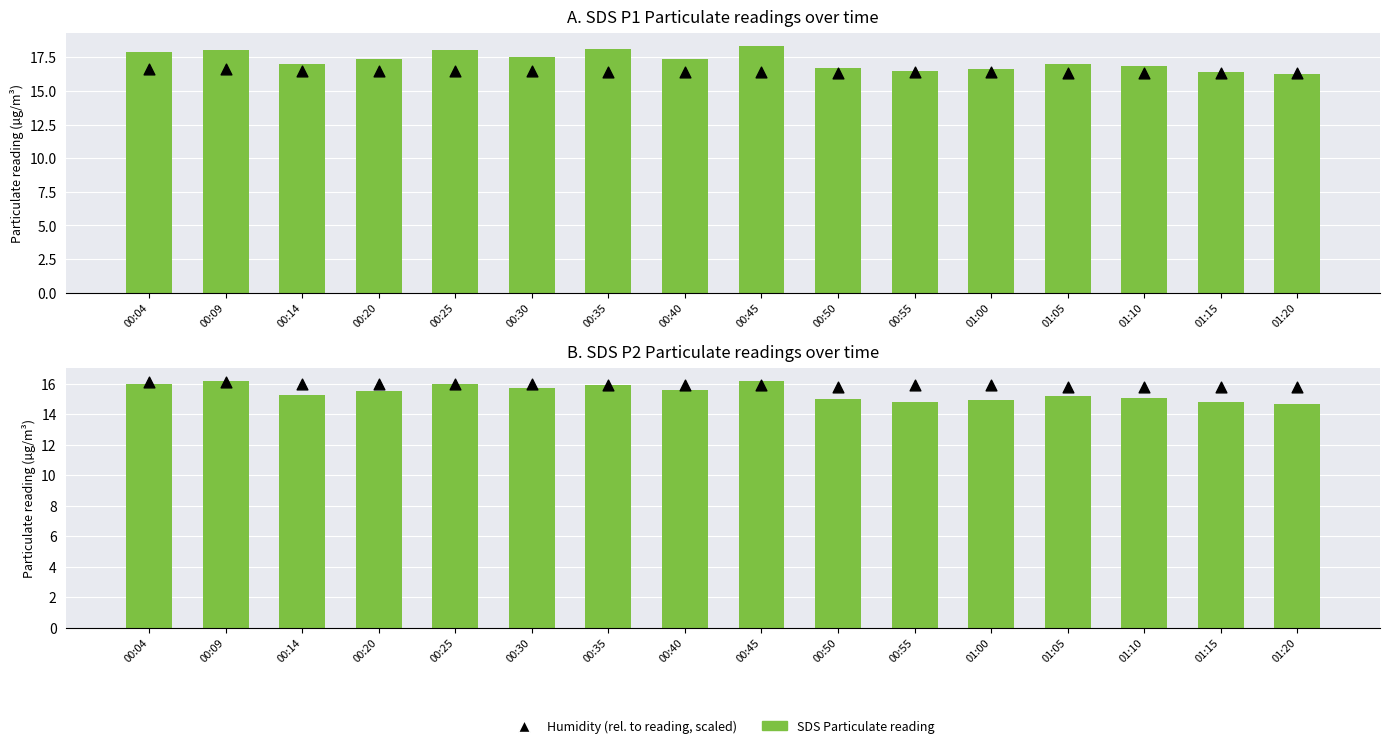

What is the total value across all series at 00:30?

49.2